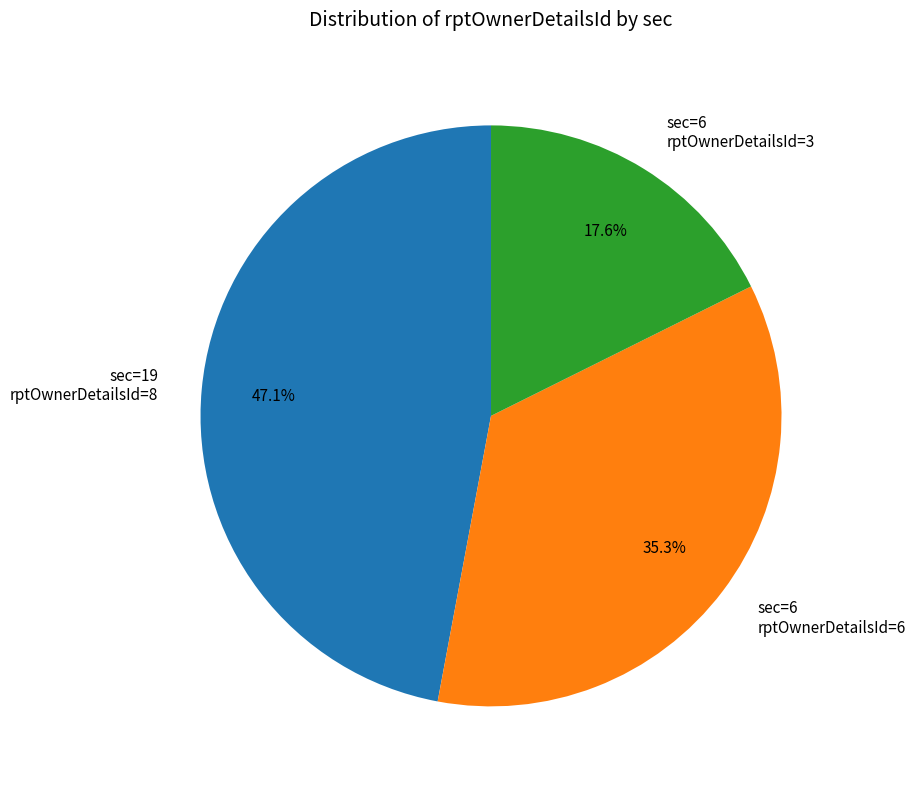

Count the number of slices in the pie.

3